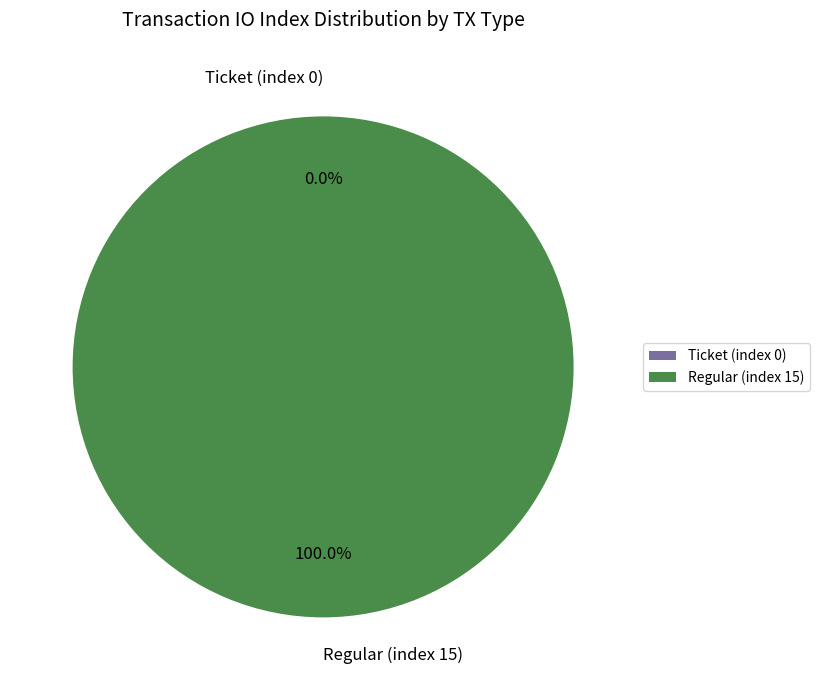

What percentage do Ticket (index 0) and Regular (index 15) together represent?

100.0%